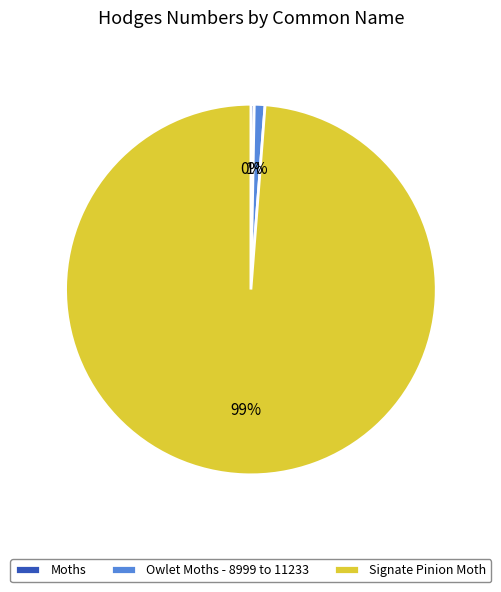

To the nearest percent, what percentage of the pie is Owlet Moths - 8999 to 11233?

1%